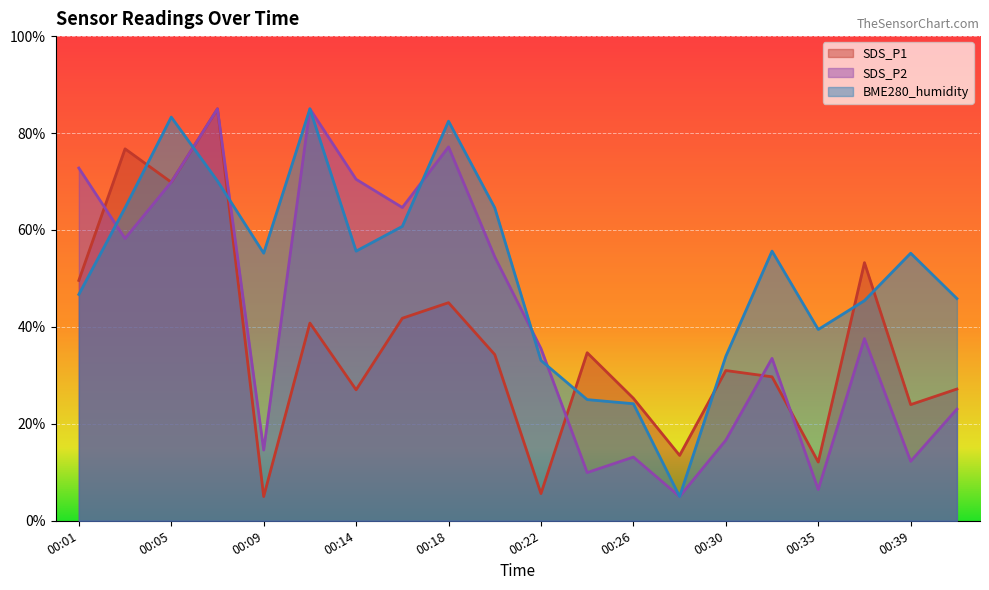

Where is the first local maximum for SDS_P2?

00:07